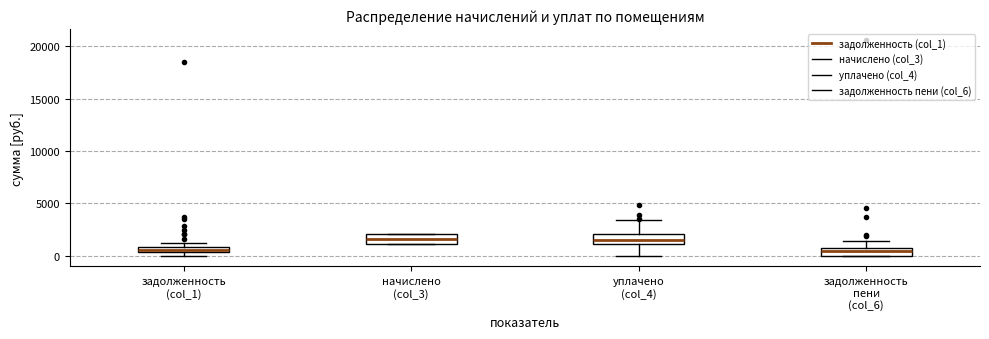

Where does the median line of the box for начислено (col_3) sit on the y-axis? The values are not printed on the chart, so give them approximately, as read against the axis.

1500